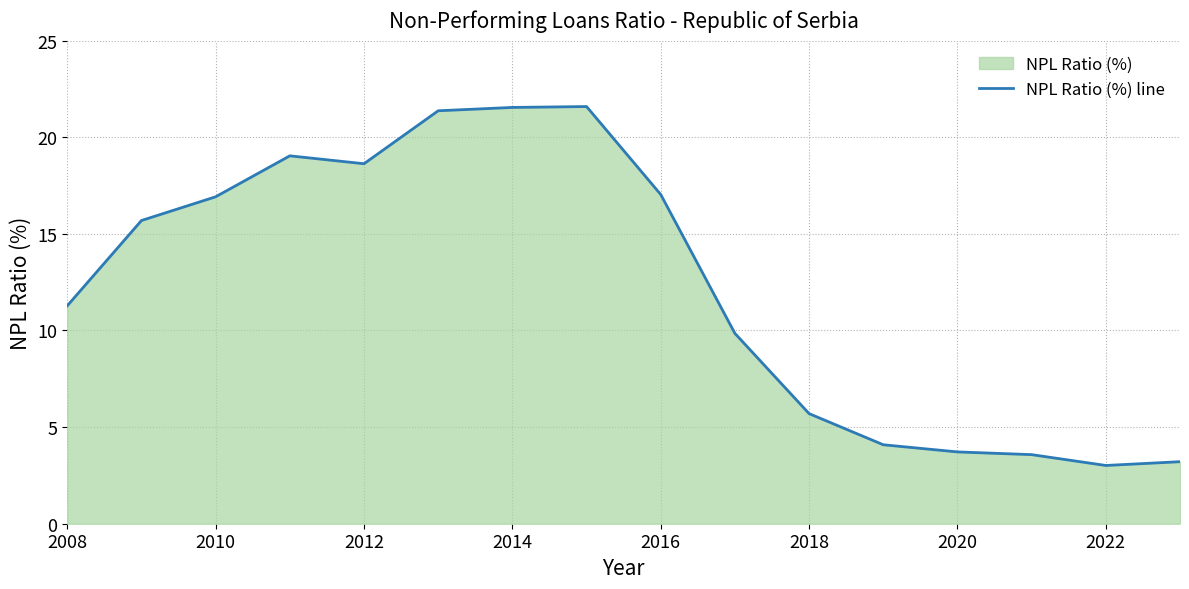

Is it true that the value at 2020 is 2.1?

False